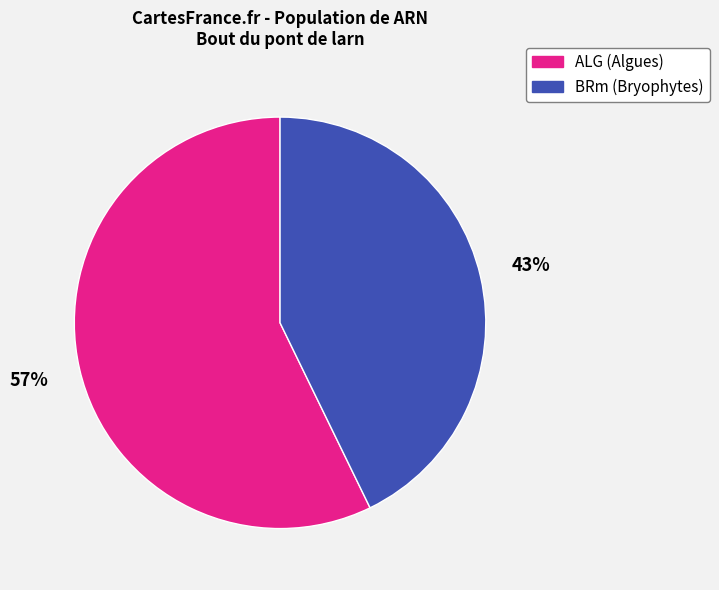

Is there any slice that represents more than half of the pie?

Yes